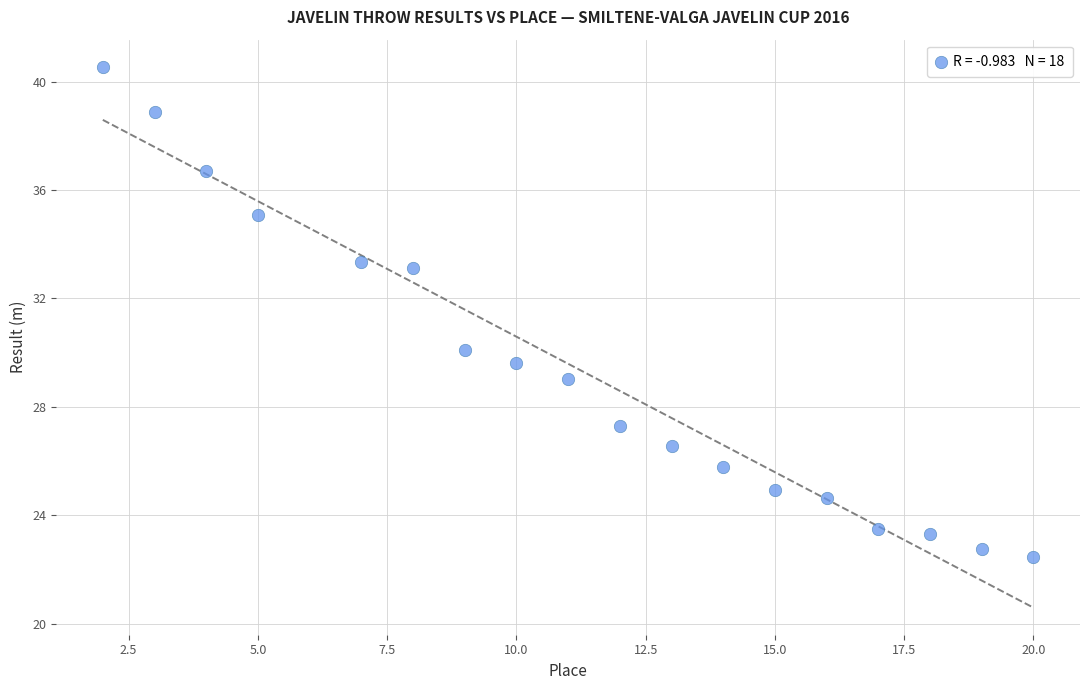

What Y value in the scatter plot is closest to 31?

30.1